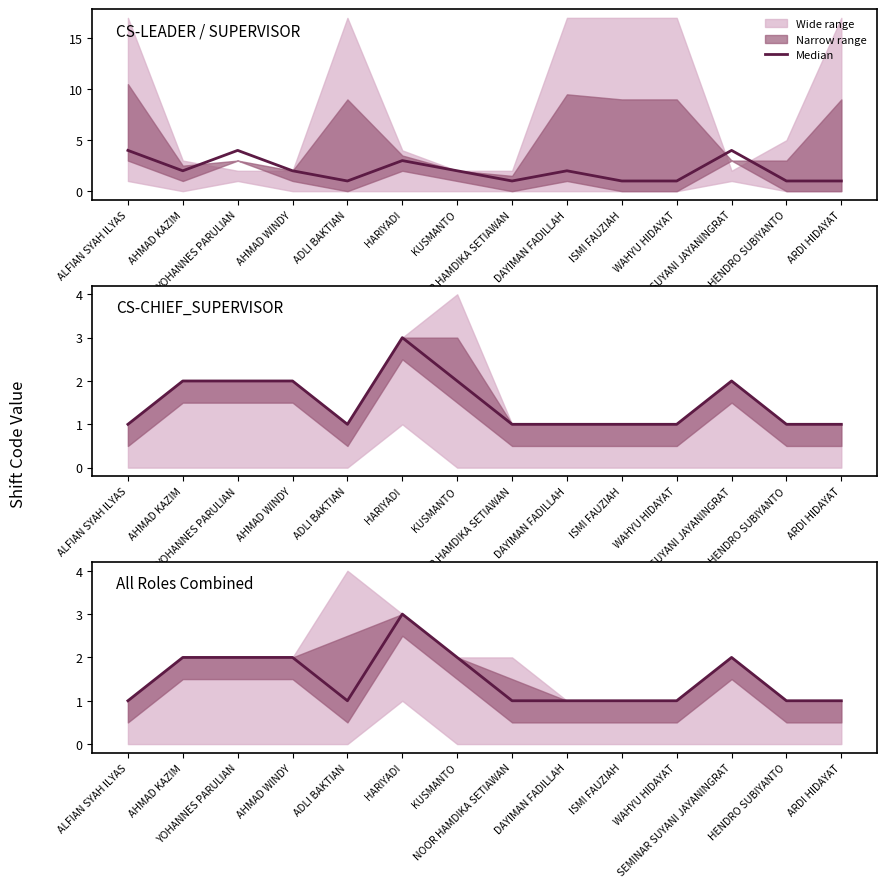

Reading right to left, list all the values displayed in this chart.

ARDI HIDAYAT=1	HENDRO SUBIYANTO=1	SEMINAR SUYANI JAYANINGRAT=2	WAHYU HIDAYAT=1	ISMI FAUZIAH=1	DAYIMAN FADILLAH=1	NOOR HAMDIKA SETIAWAN=1	KUSMANTO=2	HARIYADI=3	ADLI BAKTIAN=1	AHMAD WINDY=2	YOHANNES PARULIAN=2	AHMAD KAZIM=2	ALFIAN SYAH ILYAS=1